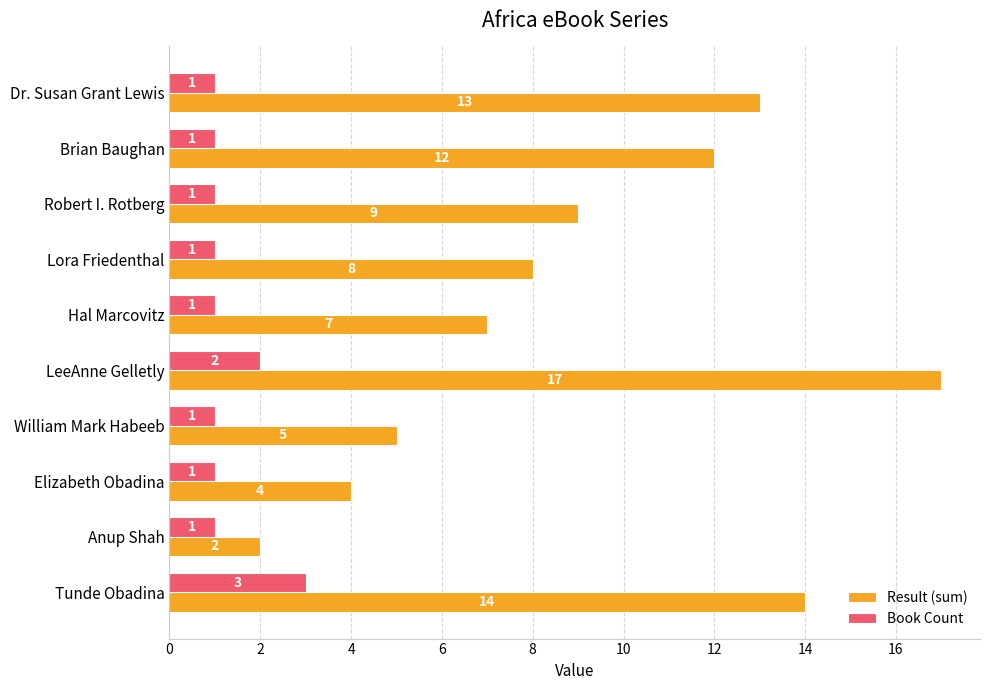

What is the difference between the maximum and minimum values in the Book Count series?

2